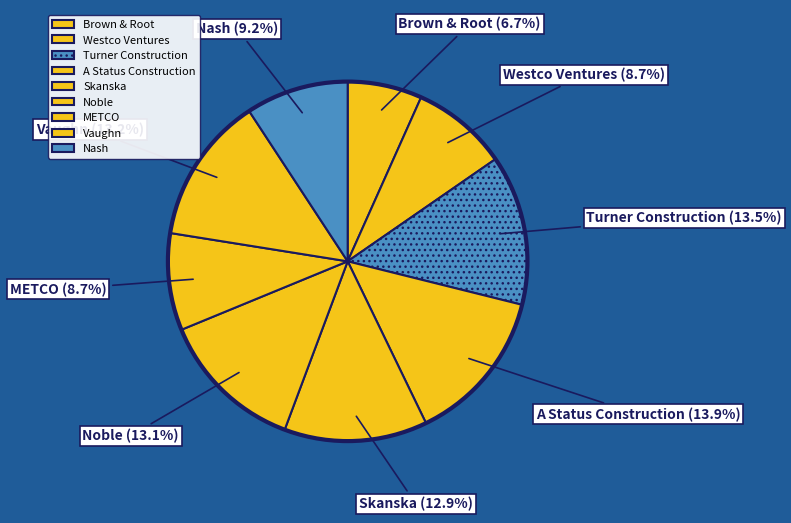

Do Vaughn and Brown & Root together represent more than half of the pie?

No